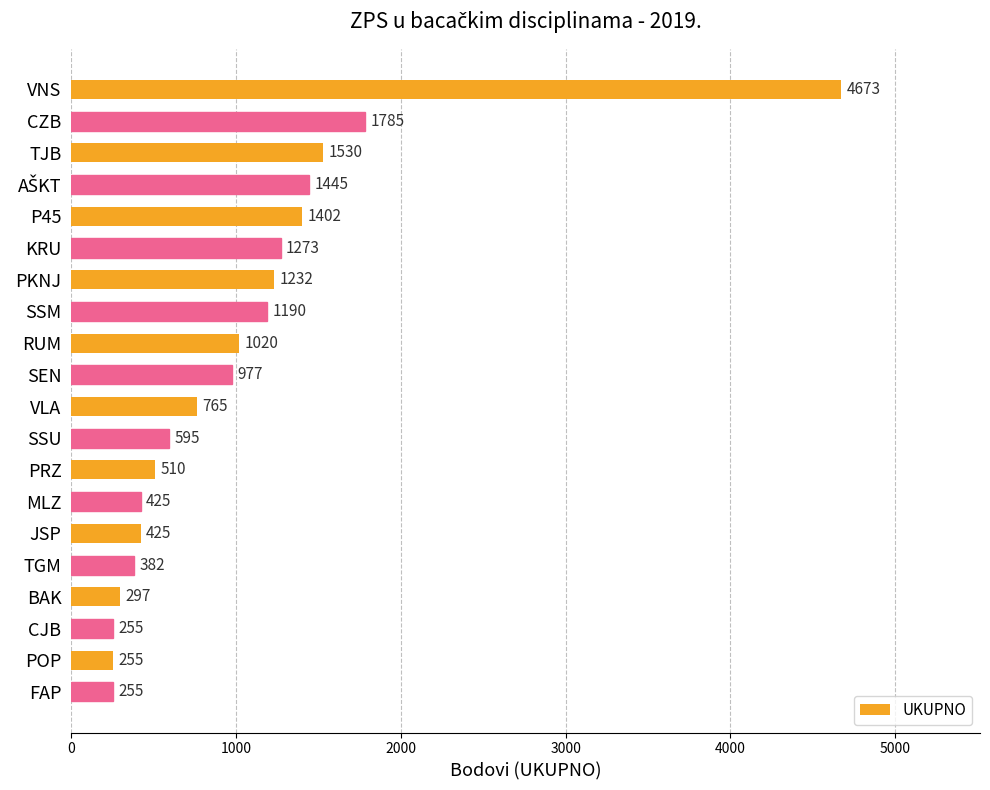

What is the value of the 9th bar from the top?

1020